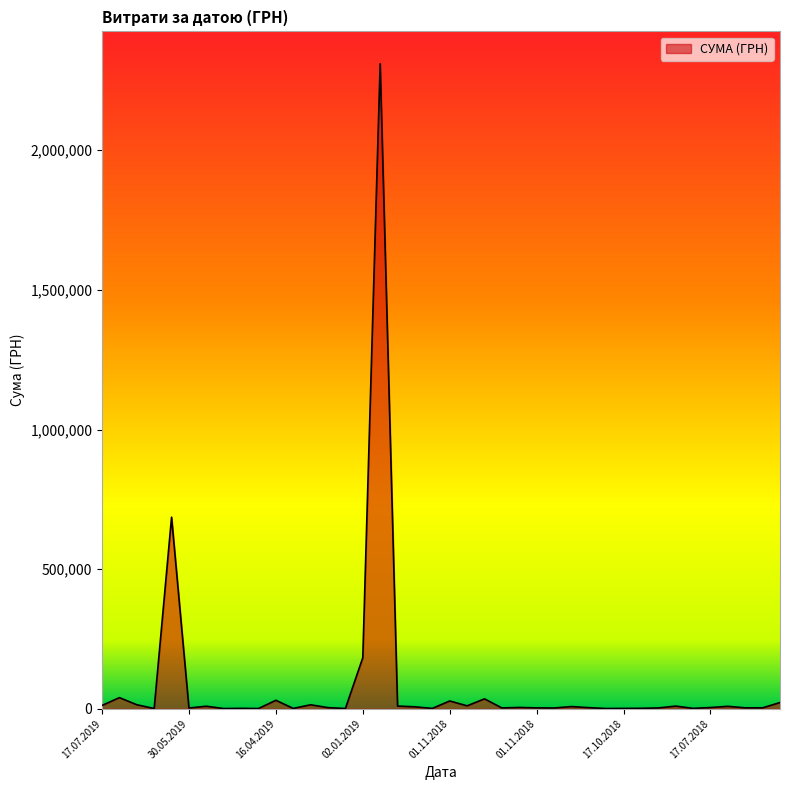

What is the minimum value shown in the chart?

639.5